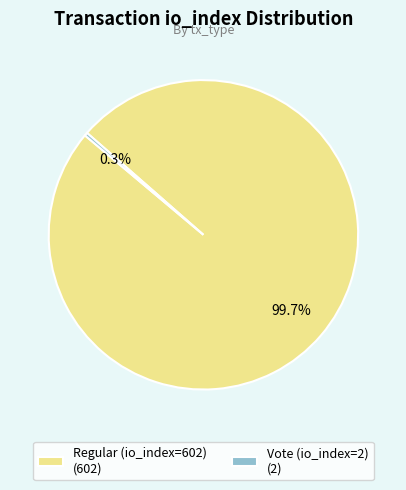

Is the sum of Regular (io_index=602) and Vote (io_index=2) greater than half?

Yes